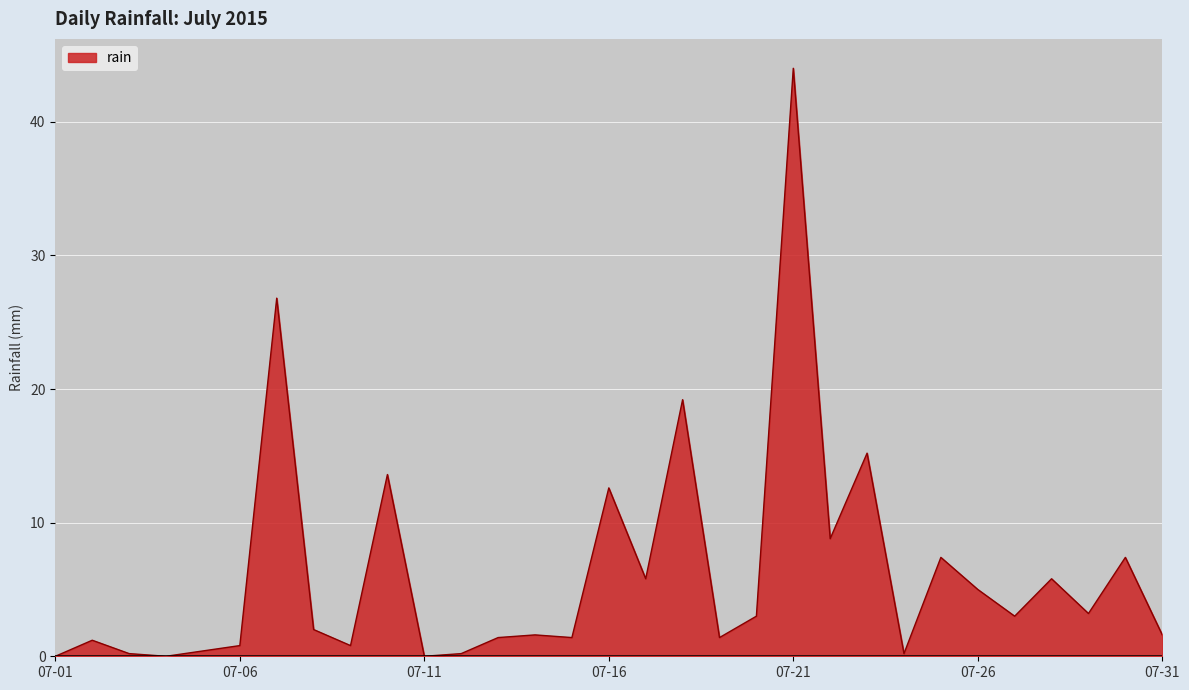

What is the difference between the maximum and minimum values?

44.0